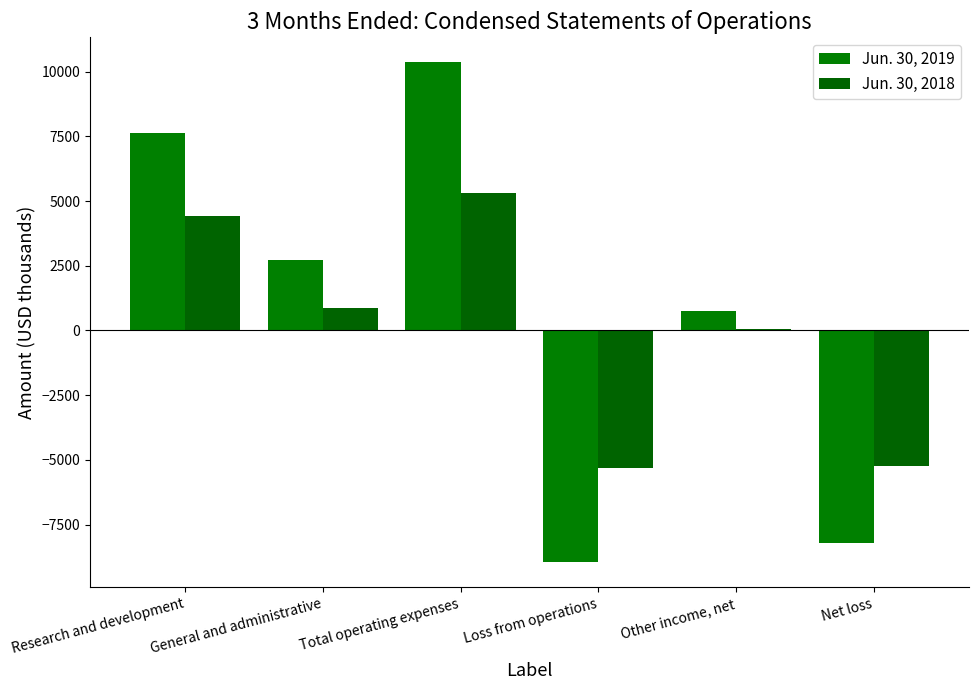

What is the smallest value displayed?

-8955